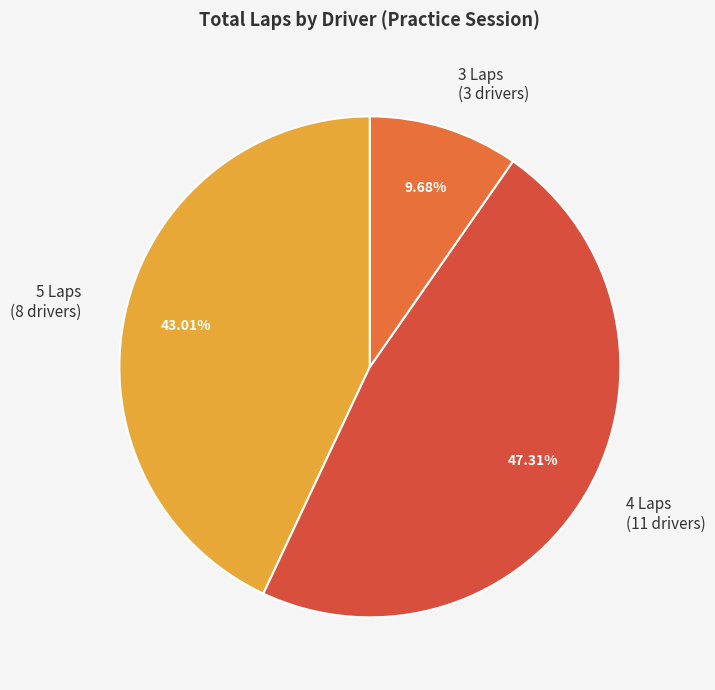

Between 5 Laps (8 drivers) and 4 Laps (11 drivers), which is larger?

4 Laps (11 drivers)